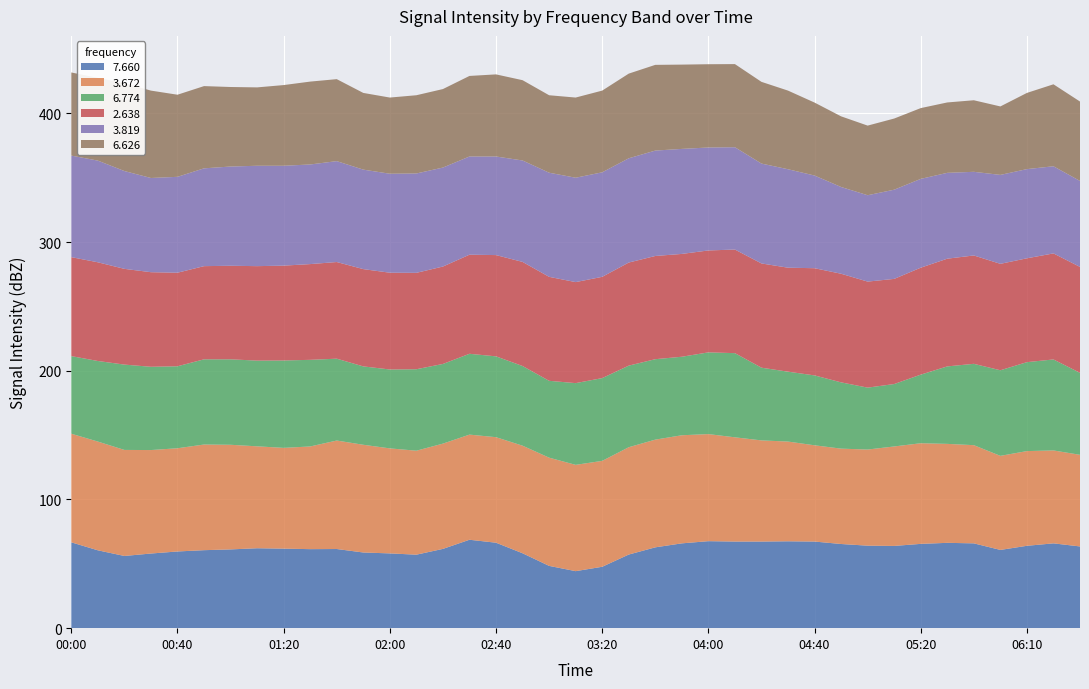

Reading left to right, extract all data points from this chart.

7.660: 66.7	60.5	56.1	58.0	59.6	60.6	61.2	62.1	61.8	61.4	61.5	58.8	58.1	57.1	61.6	68.7	66.4	58.2	48.4	44.3	47.7	57.2	62.8	65.9	67.6	67.3	67.3	67.5	67.3	65.4	64.1	63.9	65.5	66.3	65.9	60.8	64.0	65.9	63.5
3.672: 84.4	84.5	82.4	80.4	80.2	82.1	81.3	79.2	78.3	79.8	84.3	83.7	81.6	80.8	81.8	81.7	82.0	83.6	84.1	82.6	82.3	83.4	83.7	84.0	83.2	81.0	78.6	77.5	74.8	74.1	74.7	77.3	78.2	76.9	76.3	73.1	73.6	72.2	71.2
6.774: 60.3	62.6	66.3	64.7	63.7	66.2	66.4	66.6	67.9	67.3	63.6	60.9	61.3	63.3	61.9	62.8	62.8	61.9	59.7	63.5	64.3	63.4	62.5	61.0	63.5	65.4	56.5	54.3	54.3	51.5	48.1	48.5	53.3	60.2	63.2	66.5	69.1	70.7	63.7
2.638: 76.9	76.7	74.4	73.5	72.7	72.4	72.7	73.4	73.7	74.4	75.1	75.6	75.2	74.9	75.7	77.0	78.7	80.9	80.8	78.5	78.7	80.1	80.2	79.9	79.2	80.5	81.0	80.8	83.3	84.4	82.4	81.7	83.1	83.7	84.2	82.7	80.7	82.4	82.3
3.819: 78.9	79.0	76.0	73.2	74.5	76.0	77.1	78.0	77.6	77.4	78.4	77.3	76.9	77.2	76.9	76.3	76.6	78.8	80.9	81.1	81.2	81.0	81.9	81.6	80.0	79.5	77.6	76.5	72.0	67.4	67.1	69.3	69.0	66.7	65.0	69.1	69.3	67.7	66.8
6.626: 64.6	64.3	68.3	67.9	63.8	63.9	61.8	60.9	62.7	64.4	63.7	59.6	59.2	60.8	61.0	62.6	63.8	62.4	60.2	62.3	63.5	65.8	66.6	65.5	64.7	64.6	63.5	61.1	56.7	54.9	54.1	55.3	55.0	54.7	55.6	53.2	59.2	63.7	61.7